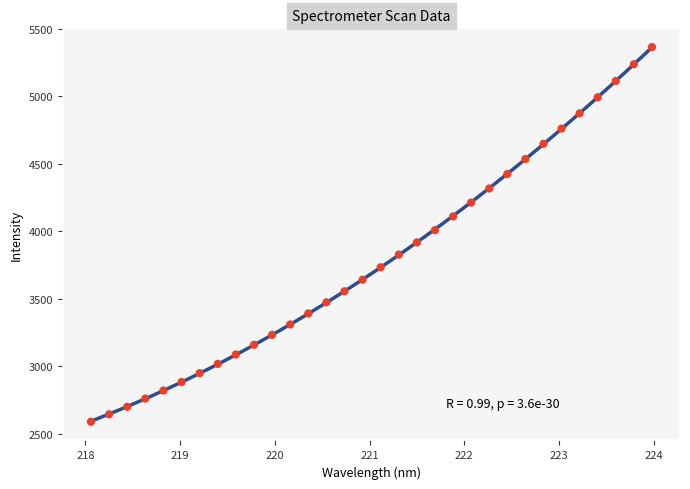

What is the range of X values (max minus min)?

5.9